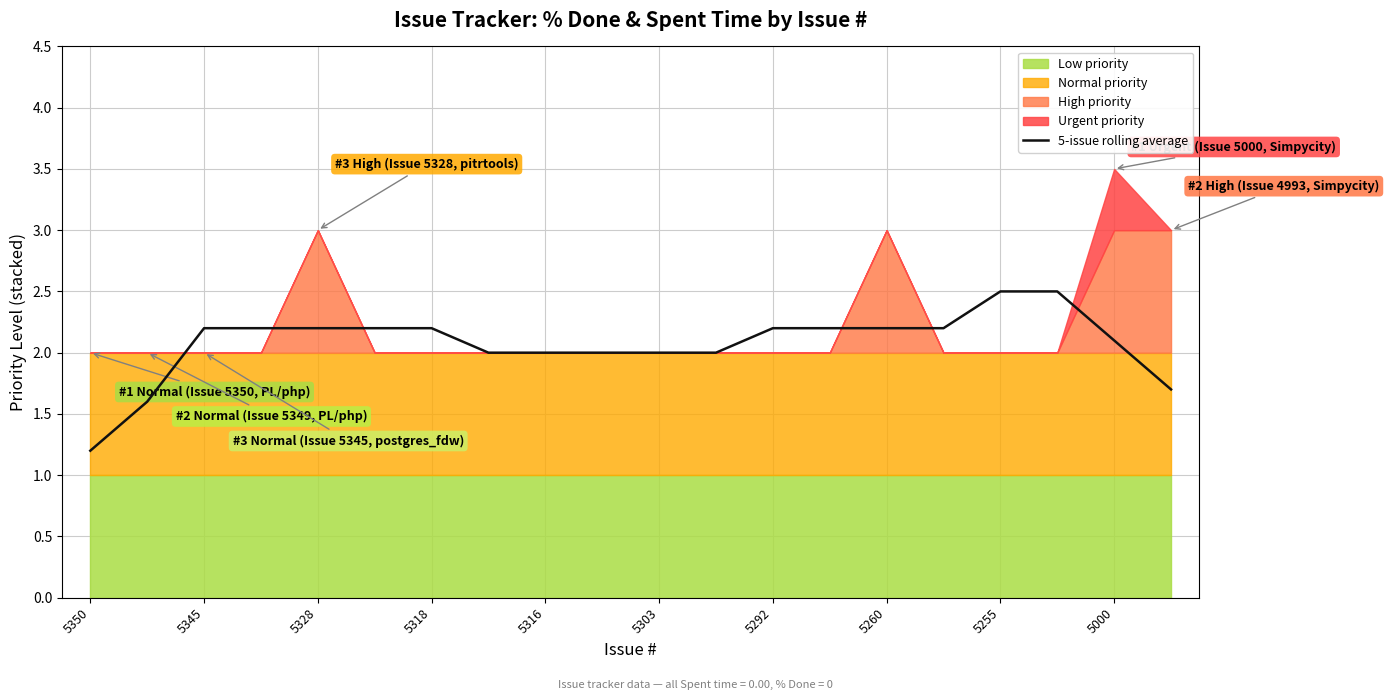

True or false: 5-issue rolling average has a value of 1.9 at 5350.

False